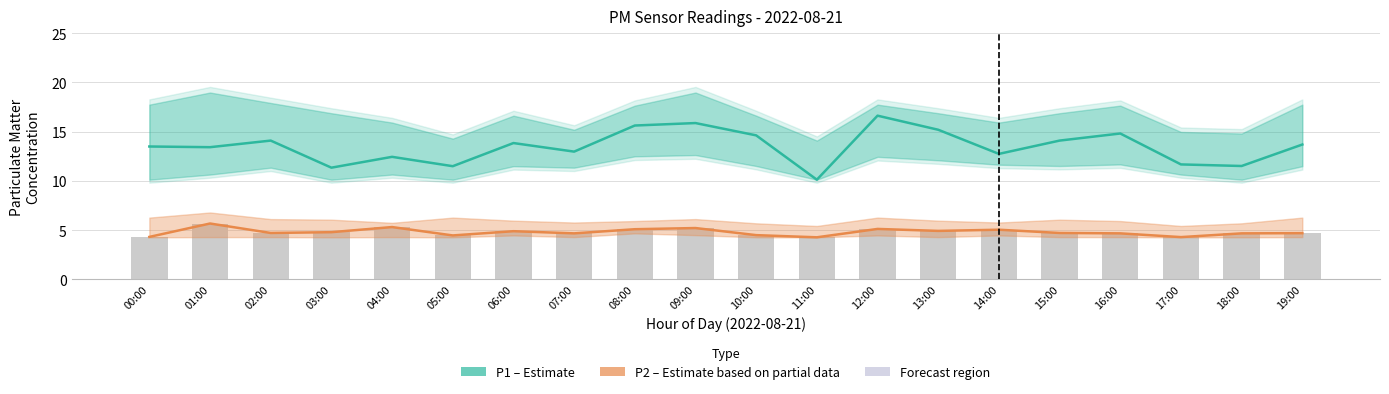

What is the sum of all P1 (Estimate) values?

269.8